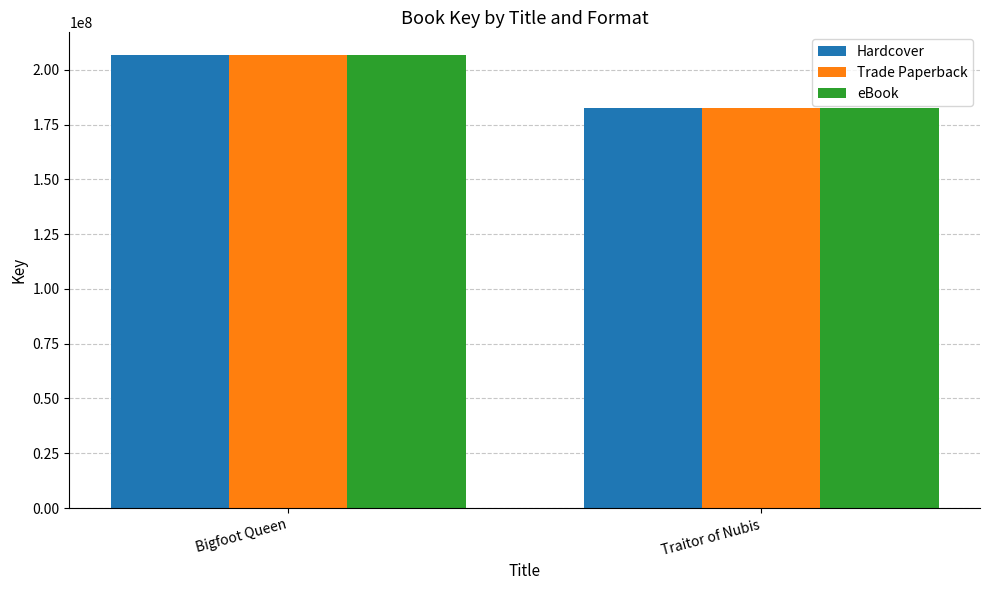

At which category does the chart reach its minimum across all series?

Traitor of Nubis